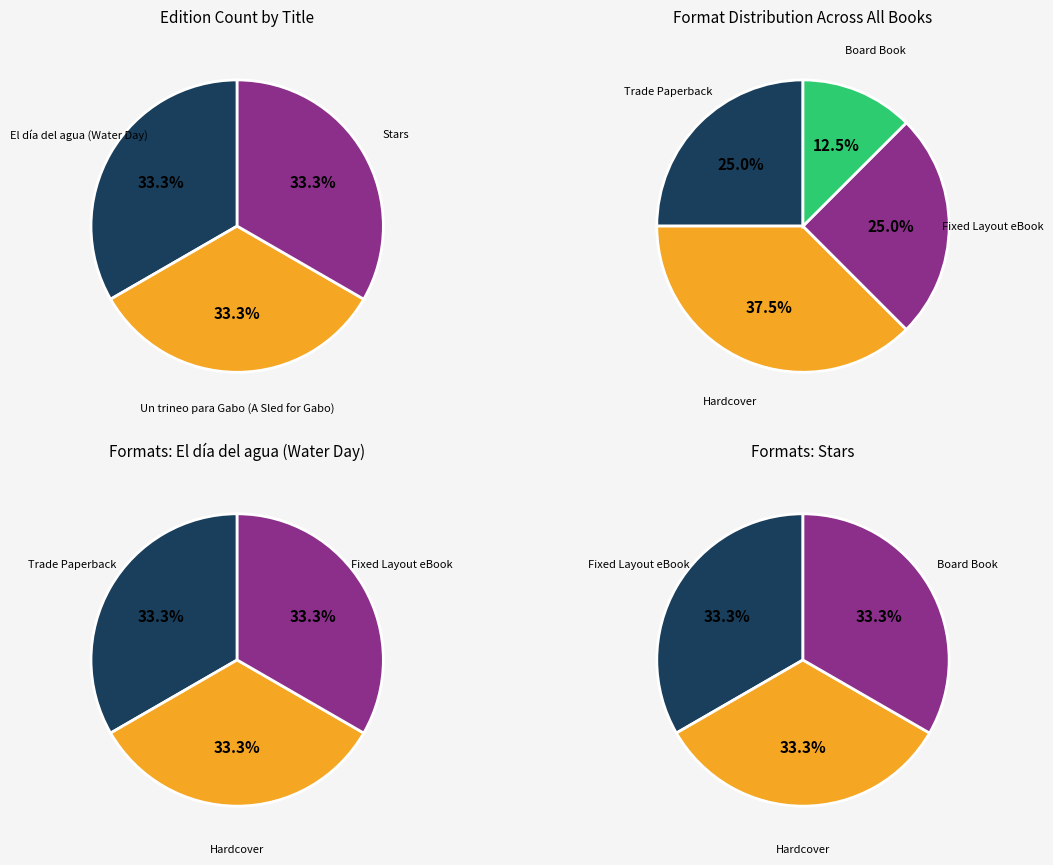

Combined, do Stars and El día del agua (Water Day) account for over 50%?

Yes